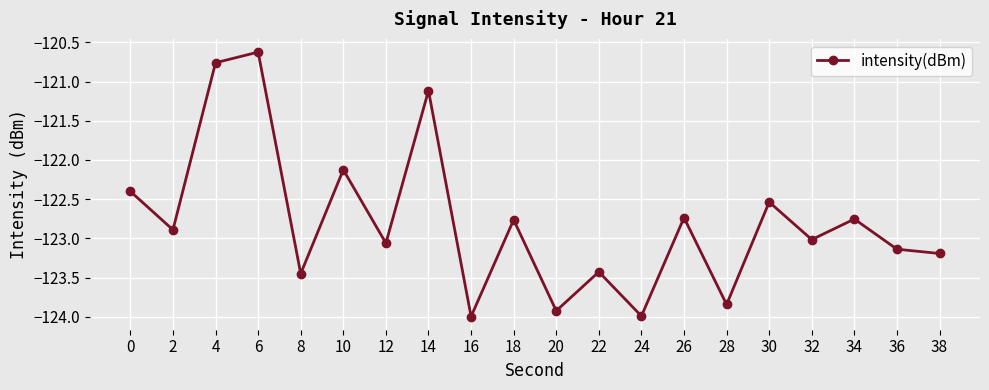

What is the difference between the values at 12 and 26?

0.3